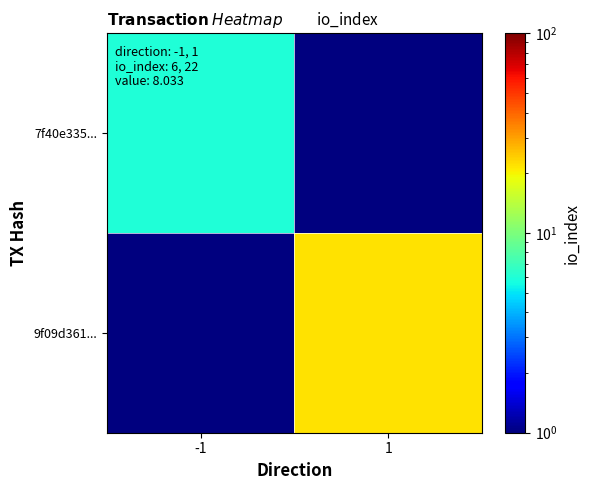

How many data points does each series have?

2